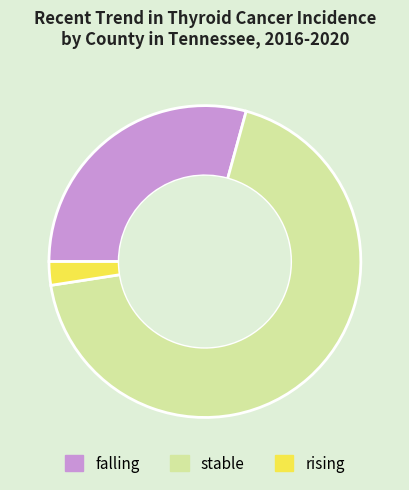

Which category has the biggest portion of the pie?

stable